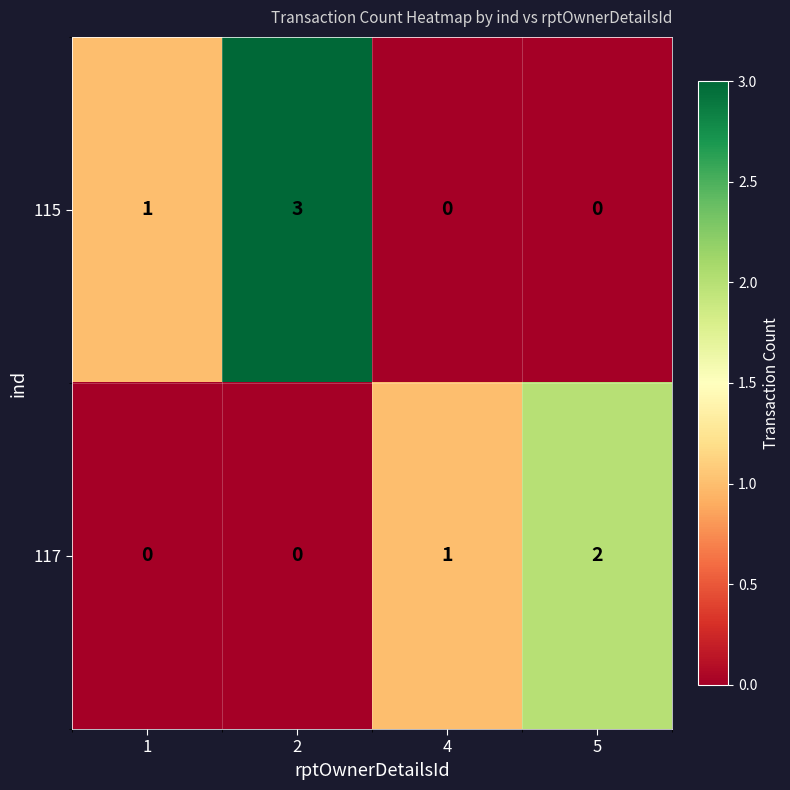

What is the difference between the 115 values at 2 and 5?

3